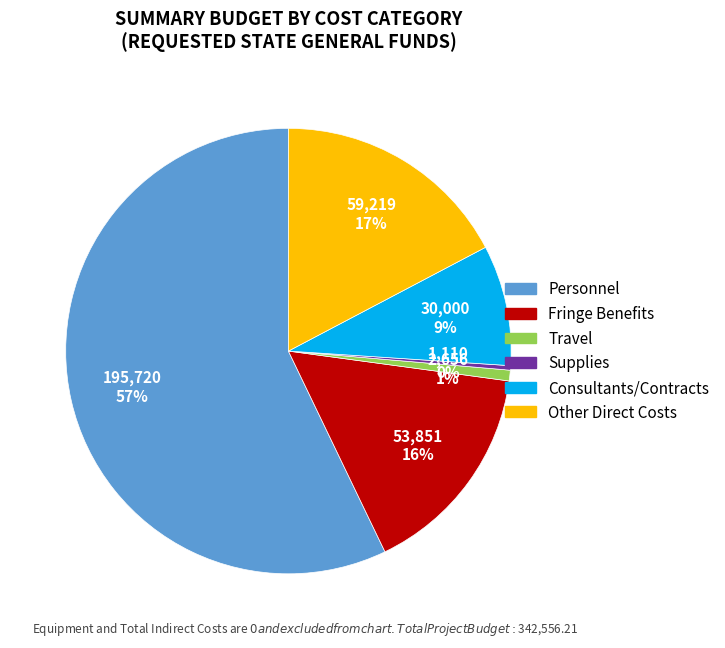

Is Personnel the majority of the pie?

Yes